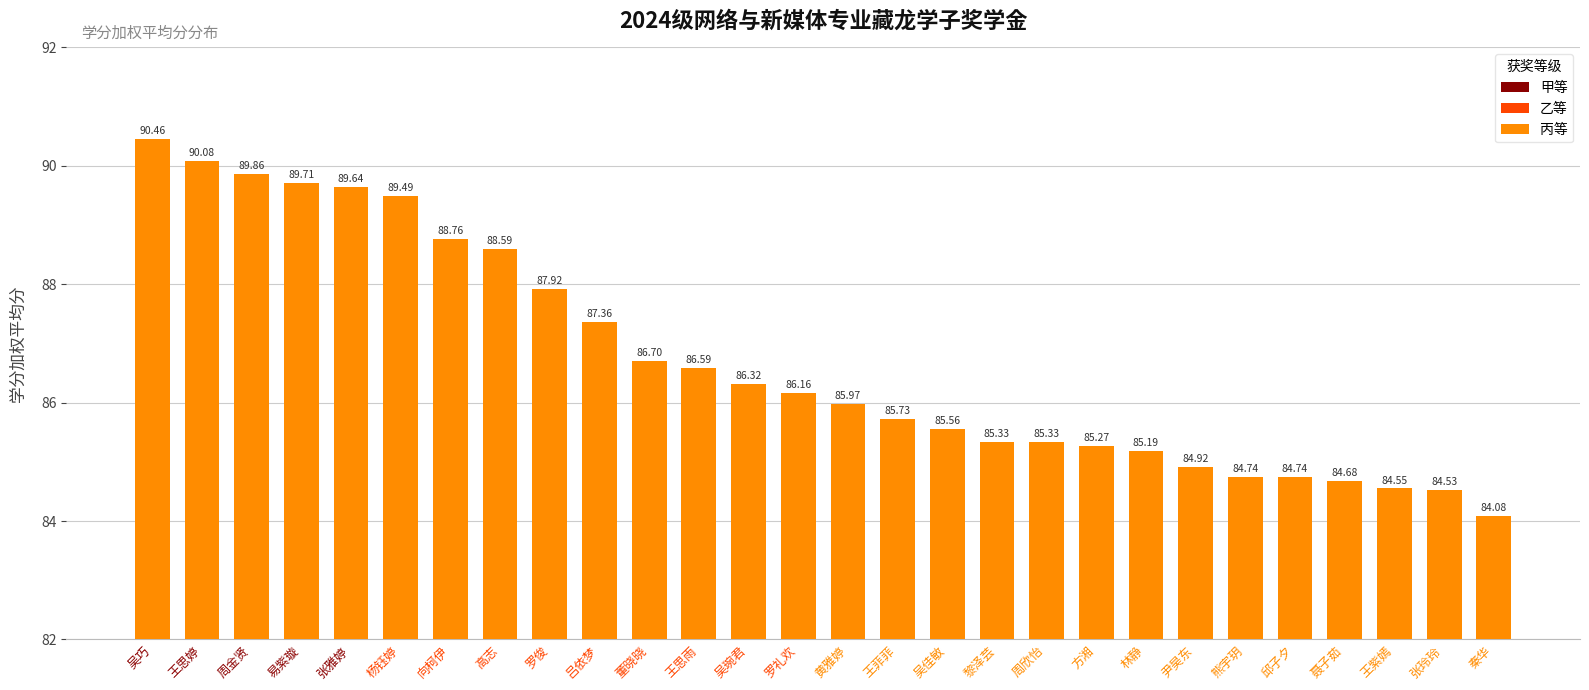

What position from the right is 黄雅婷?

14